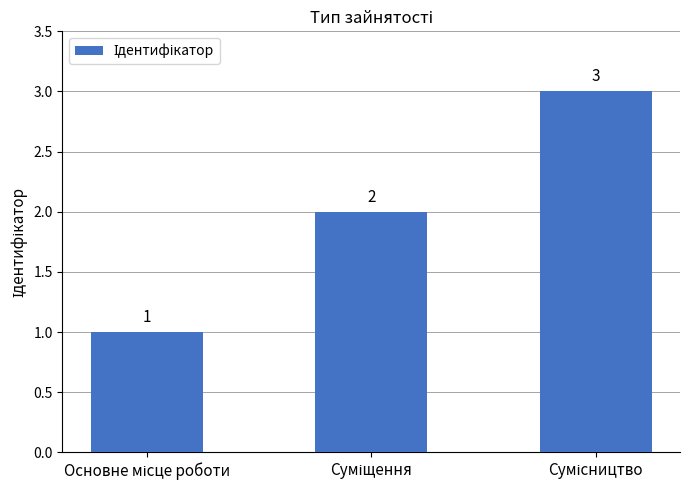

What is the value of the 3rd bar from the left?

3